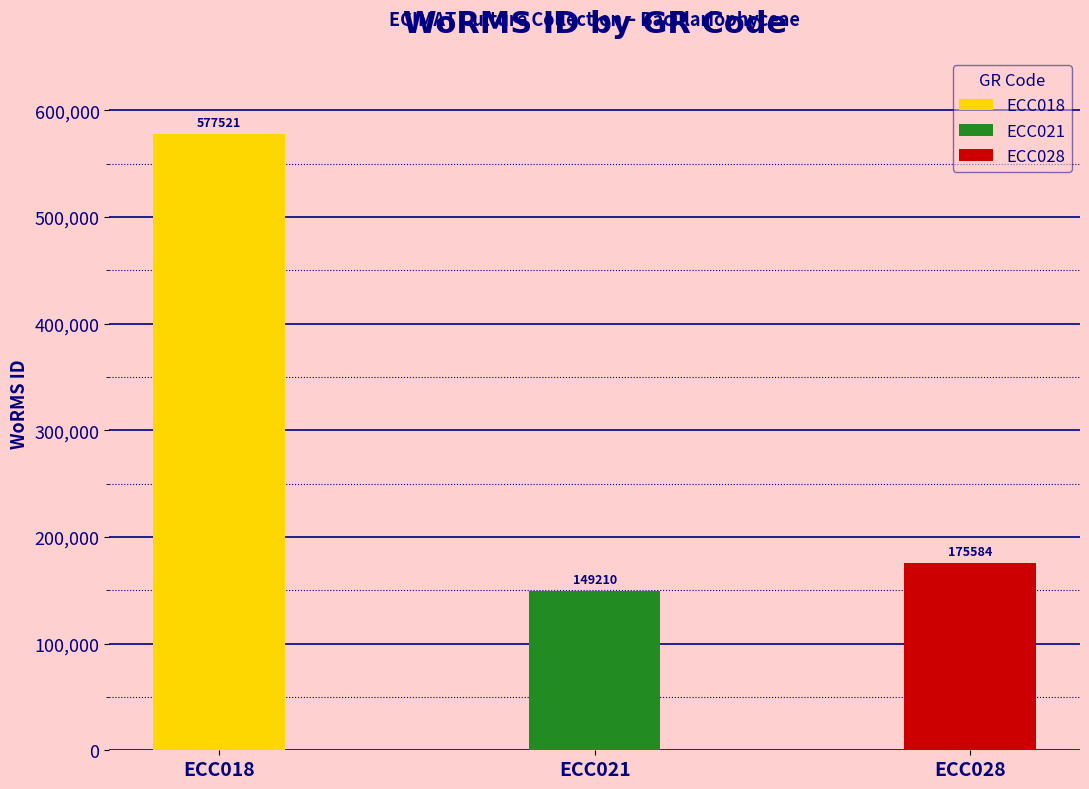

What is the ratio of the value at ECC028 to the value at ECC018?

0.3